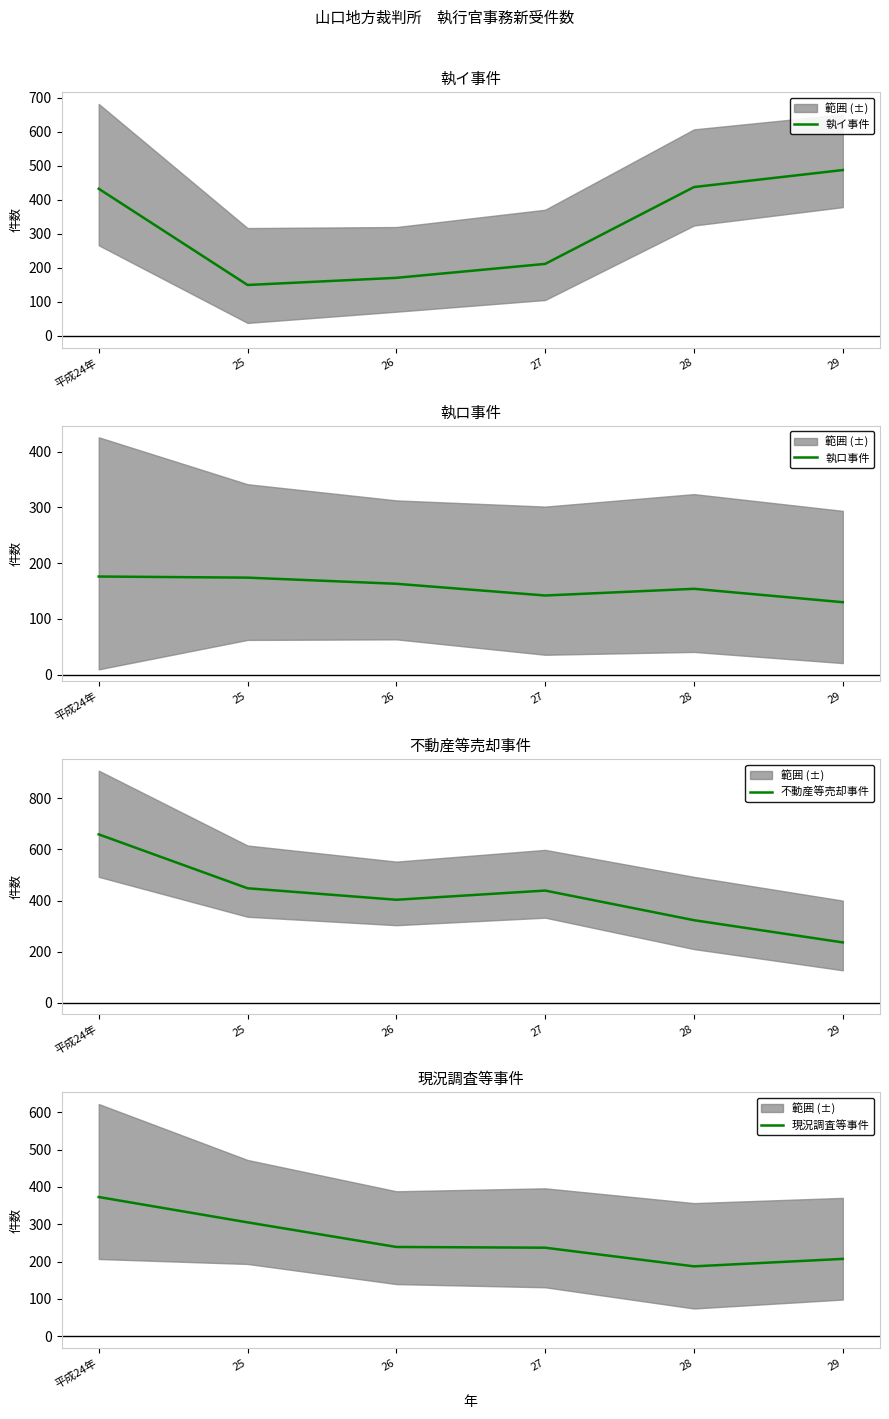

Which series has the largest range (max minus min)?

不動産等売却事件